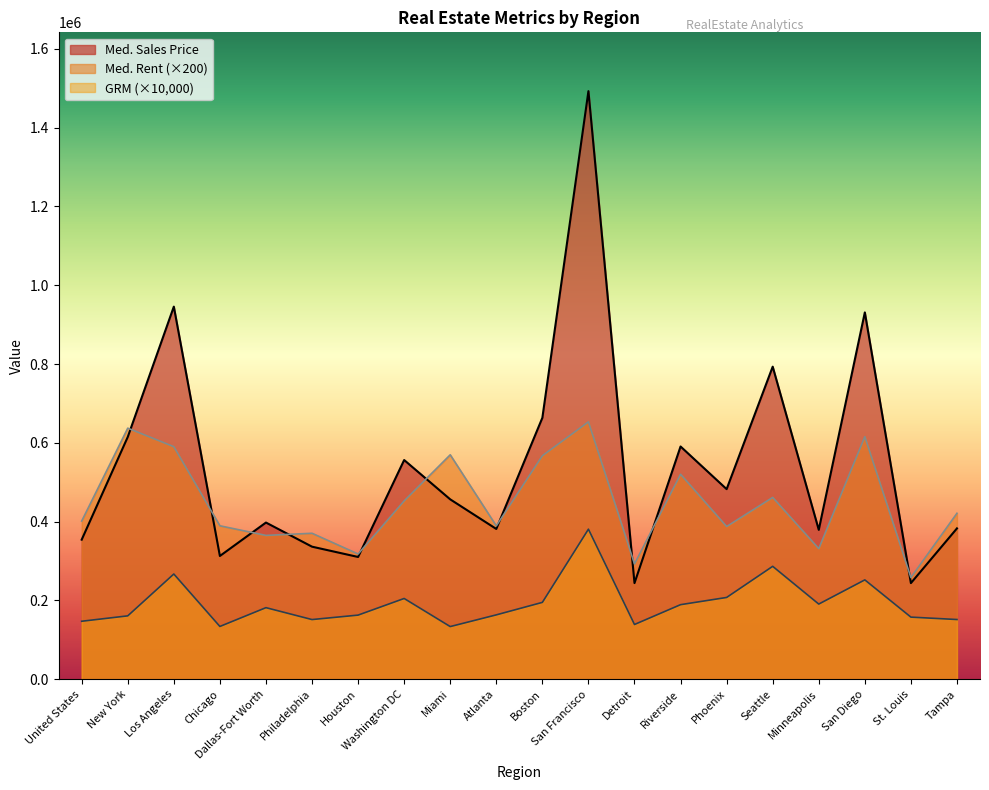

Reading left to right, list all the values displayed in this chart.

Med. Sales Price: United States=354165.0	New York=614826.0	Los Angeles=945642.0	Chicago=312752.0	Dallas-Fort Worth=397605.0	Philadelphia=336380.0	Houston=310239.0	Washington DC=556296.0	Miami=456489.0	Atlanta=381361.0	Boston=663494.0	San Francisco=1492535.0	Detroit=243922.0	Riverside=590650.0	Phoenix=482463.0	Seattle=793263.0	Minneapolis=379145.0	San Diego=931006.0	St. Louis=243935.0	Tampa=382776.0
Med. Rent: United States=401400.0	New York=637200.0	Los Angeles=590200.0	Chicago=389400.0	Dallas-Fort Worth=365000.0	Philadelphia=370400.0	Houston=317800.0	Washington DC=452600.0	Miami=569600.0	Atlanta=389200.0	Boston=567200.0	San Francisco=653200.0	Detroit=292600.0	Riverside=520200.0	Phoenix=387600.0	Seattle=461400.0	Minneapolis=331400.0	San Diego=615600.0	St. Louis=258000.0	Tampa=421200.0
GRM: United States=147100.0	New York=160800.0	Los Angeles=267000.0	Chicago=133900.0	Dallas-Fort Worth=181600.0	Philadelphia=151400.0	Houston=162700.0	Washington DC=204900.0	Miami=133600.0	Atlanta=163300.0	Boston=195000.0	San Francisco=380800.0	Detroit=138900.0	Riverside=189200.0	Phoenix=207500.0	Seattle=286500.0	Minneapolis=190700.0	San Diego=252100.0	St. Louis=157600.0	Tampa=151500.0